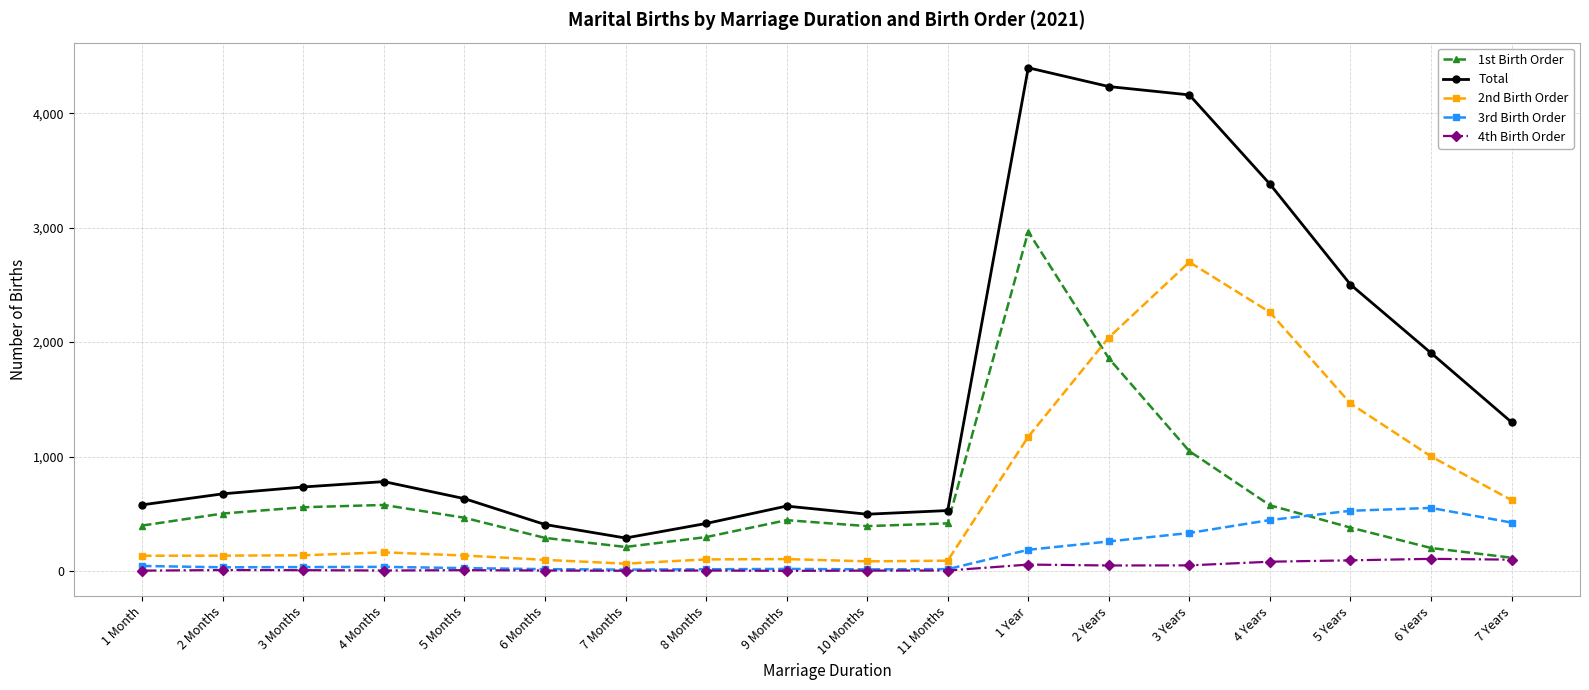

What is the value of the 2nd Birth Order point at the 8th from the left?

101